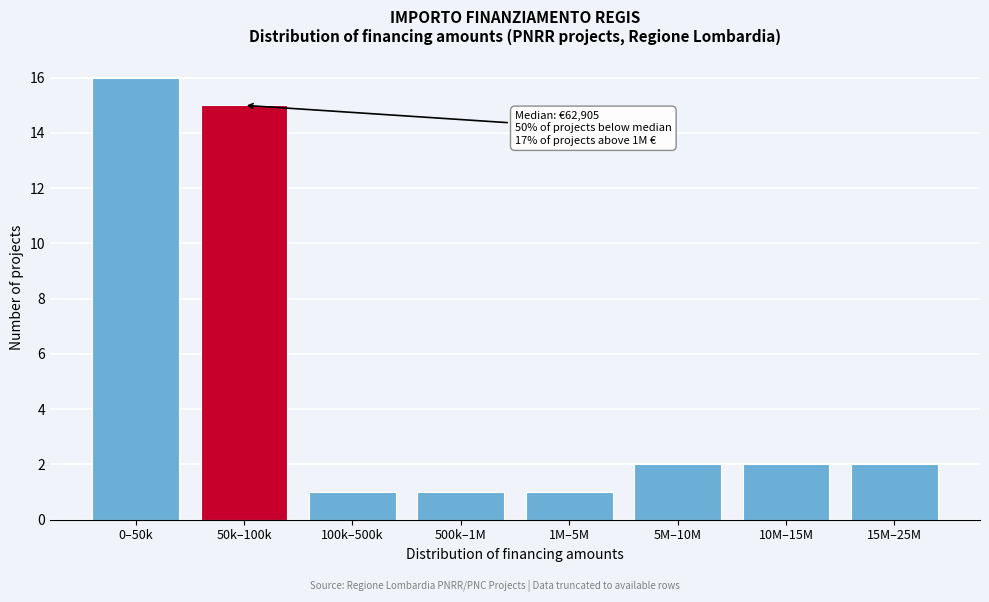

Reading left to right, what are all the values shown in this chart?

16	15	1	1	1	2	2	2